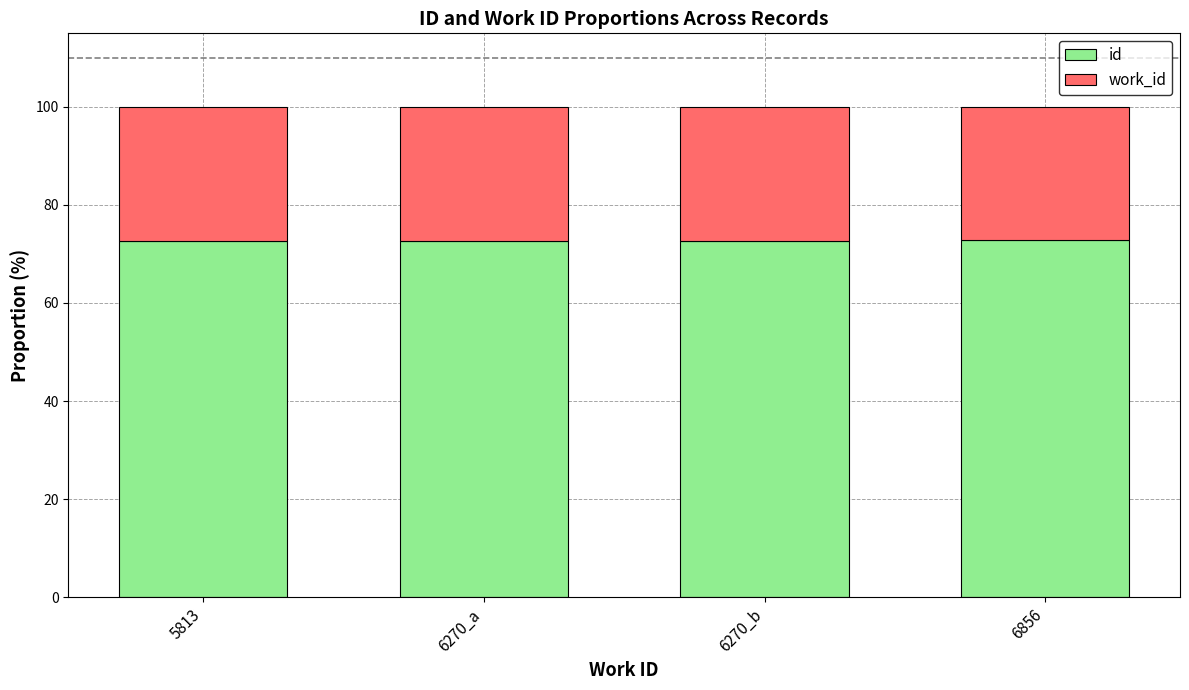

The id series shows 72.9 at 6856. True or false?

True